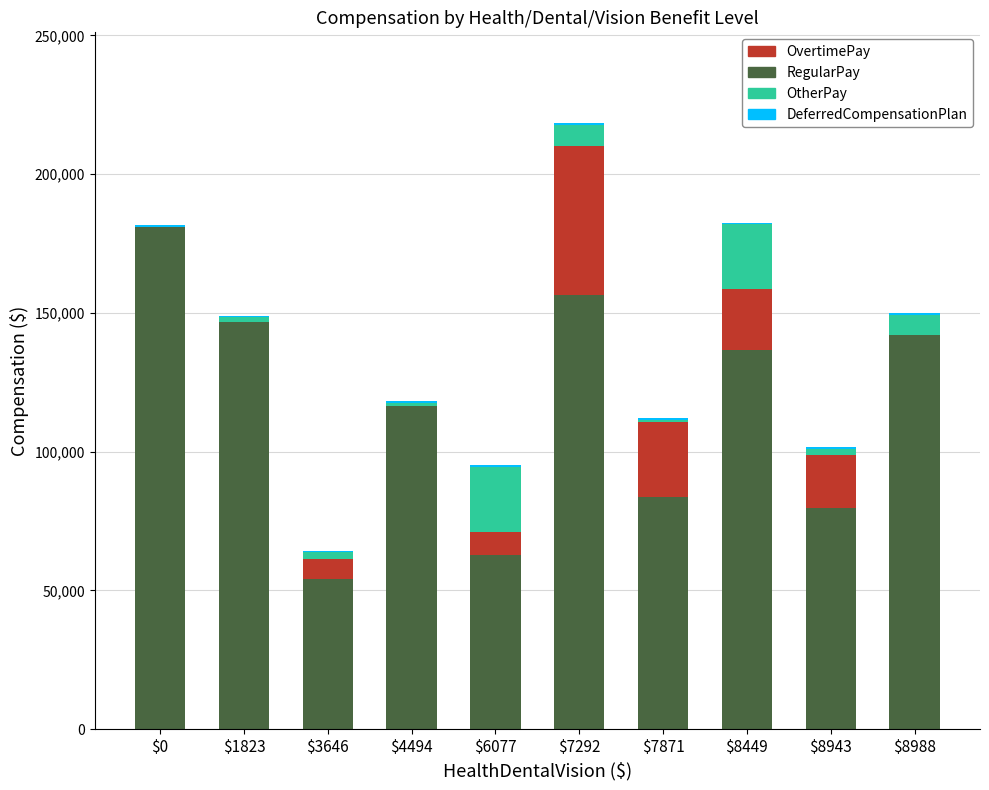

At which label does RegularPay reach its peak?

$0